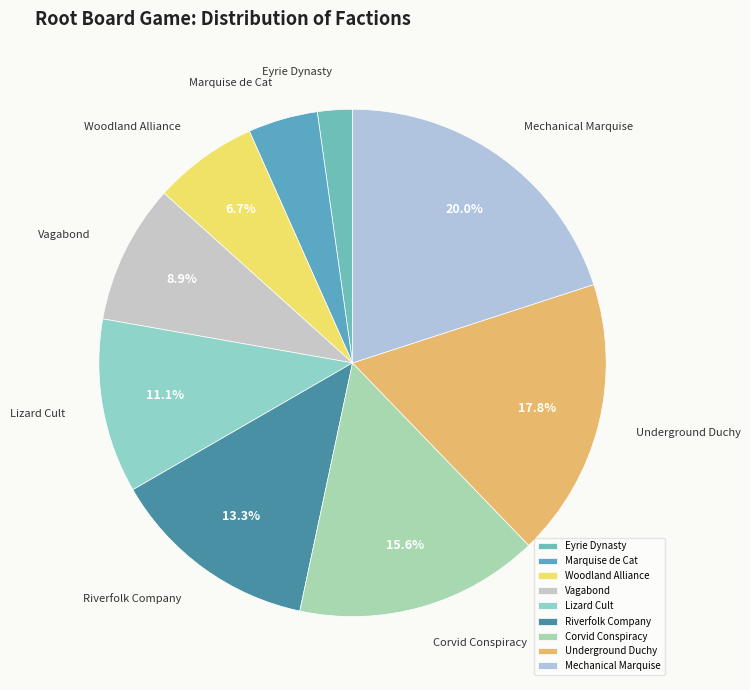

How many slices are in this pie chart?

9